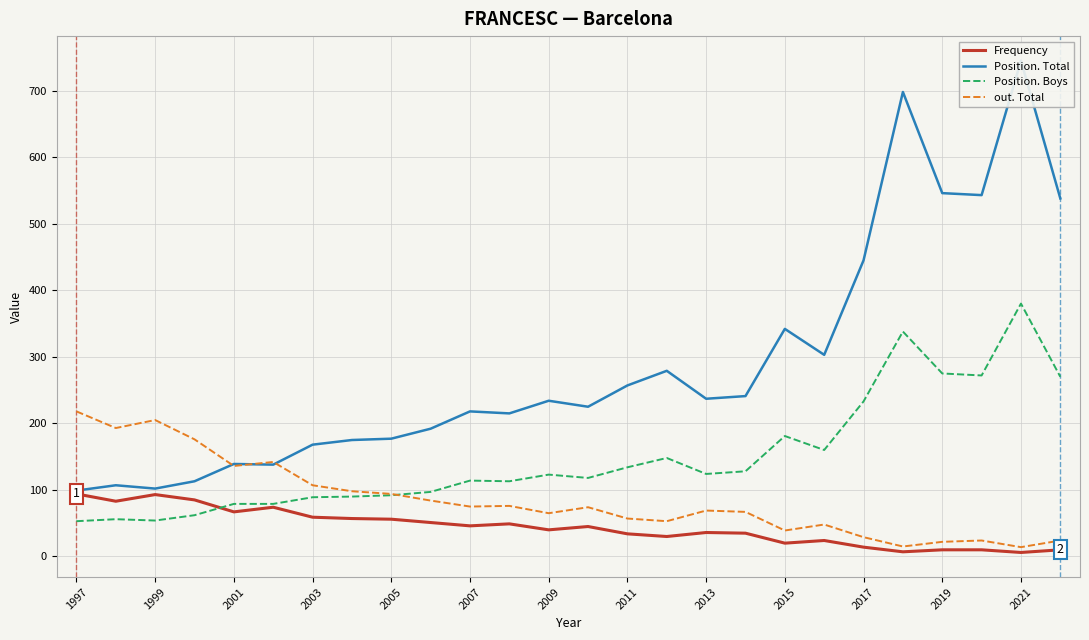

The Frequency series shows 93 at 1999. True or false?

True